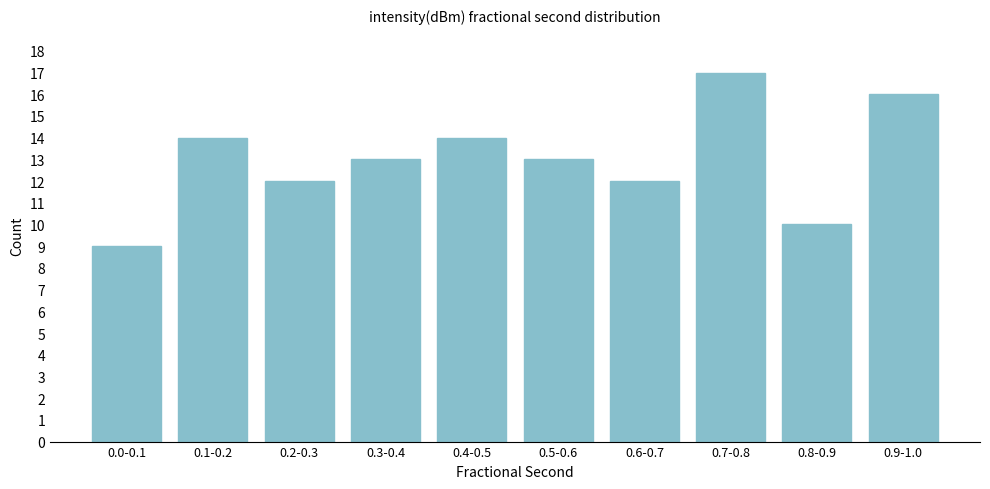

Reading right to left, list all the values displayed in this chart.

0.9-1.0=16	0.8-0.9=10	0.7-0.8=17	0.6-0.7=12	0.5-0.6=13	0.4-0.5=14	0.3-0.4=13	0.2-0.3=12	0.1-0.2=14	0.0-0.1=9